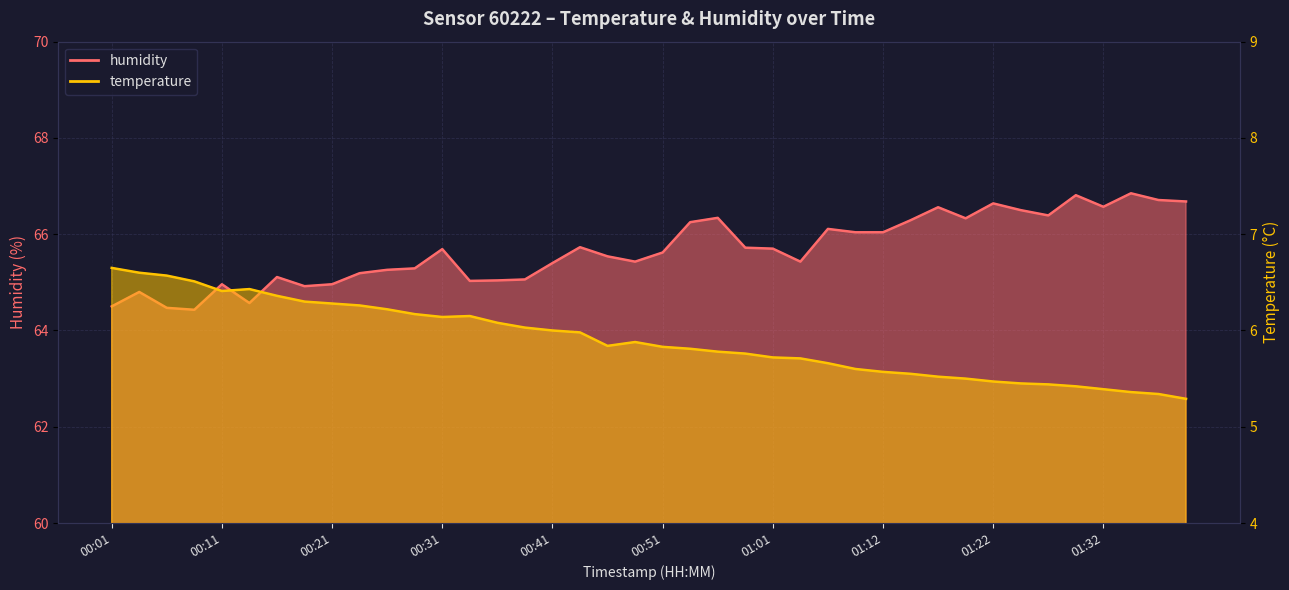

Where does the humidity series first go above 65?

00:16